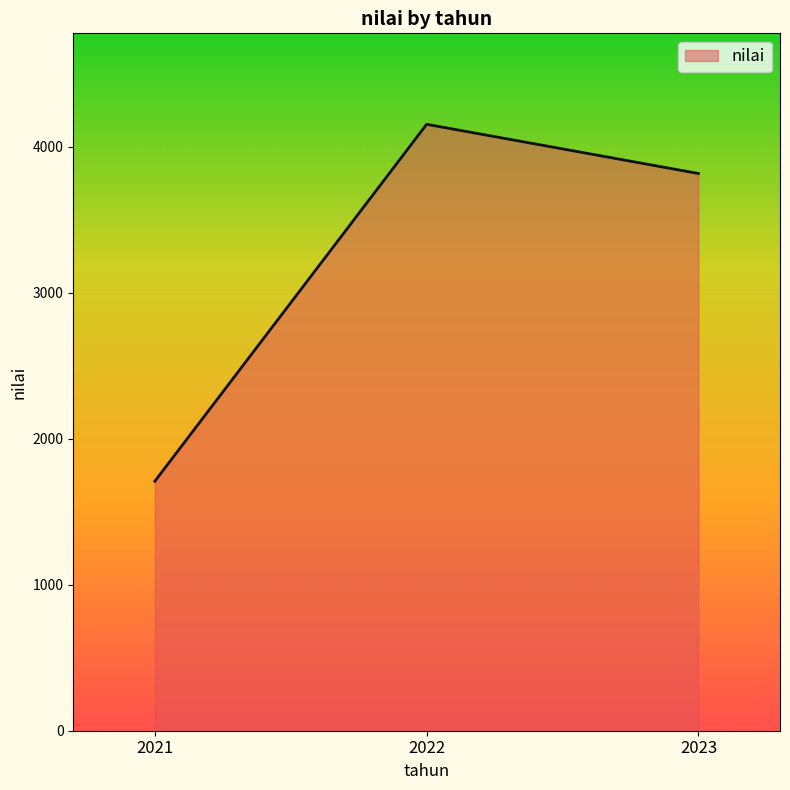

How many lines are shown in the chart?

1